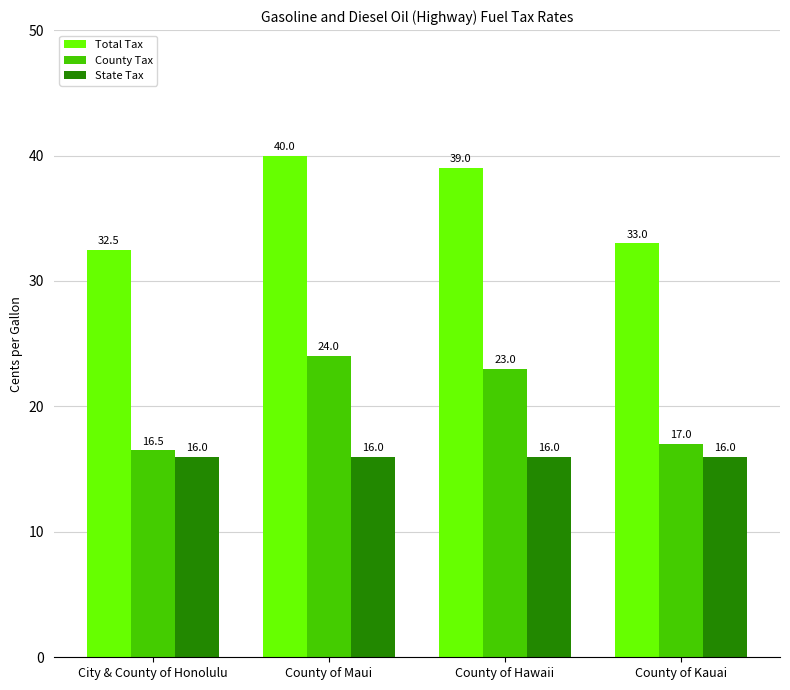

What is the spread (max minus min) of values at City & County of Honolulu?

16.5